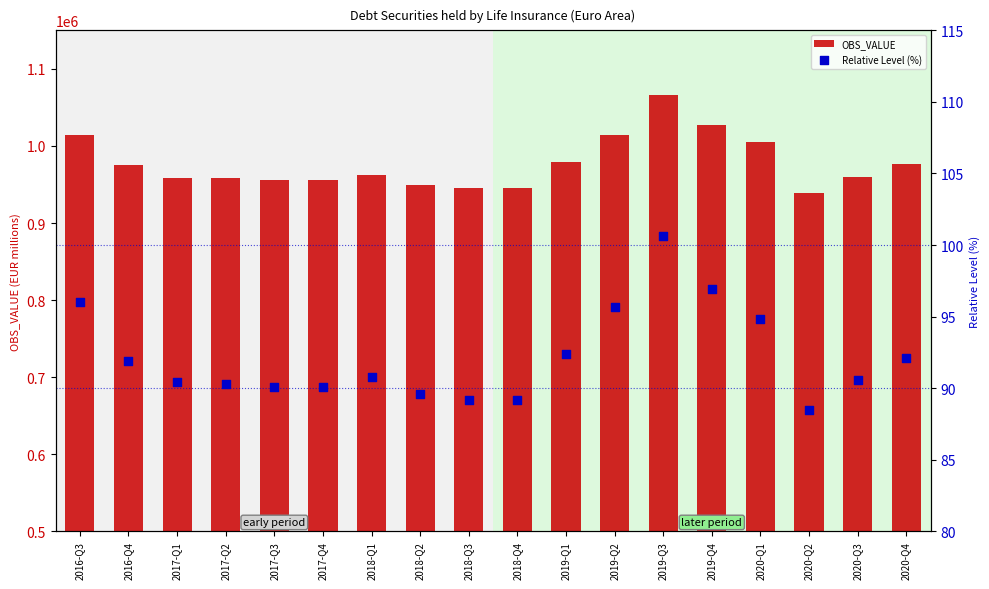

Is the value of Relative Level (%) at 2019-Q3 greater than the value of OBS_VALUE at 2020-Q3?

No